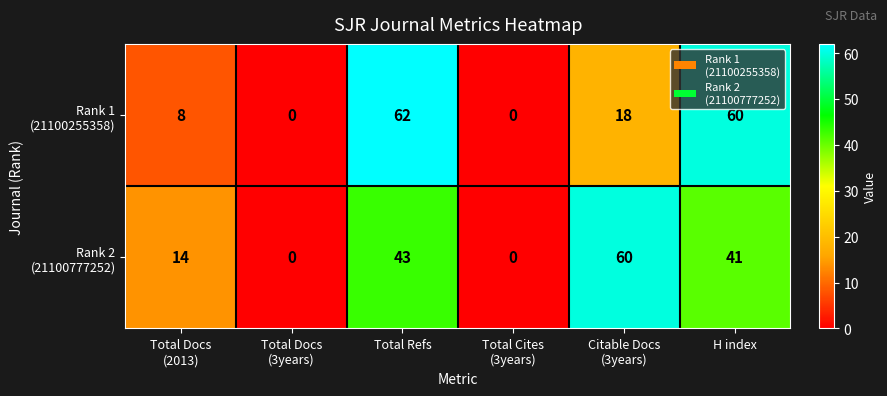

What is the difference between the highest and lowest values at H index?

19